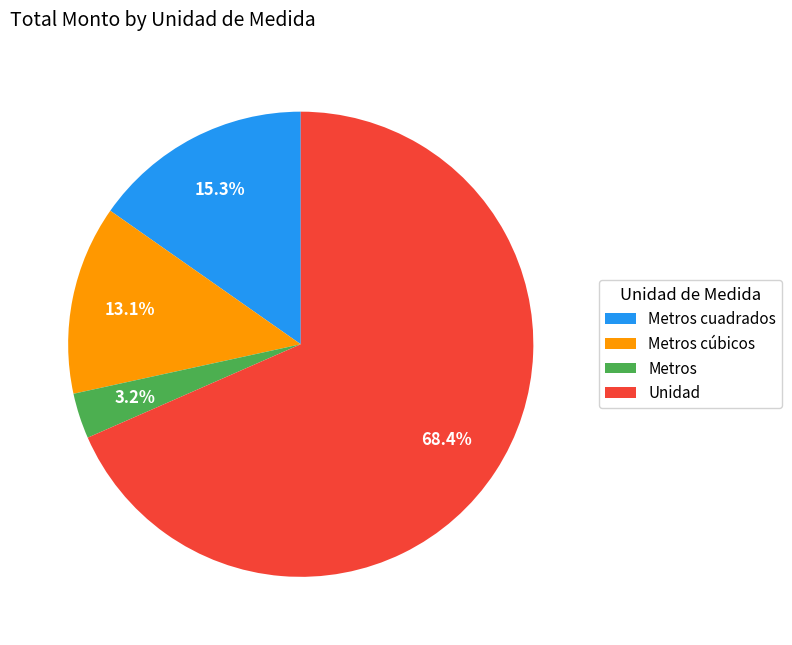

How many slices are in this pie chart?

4